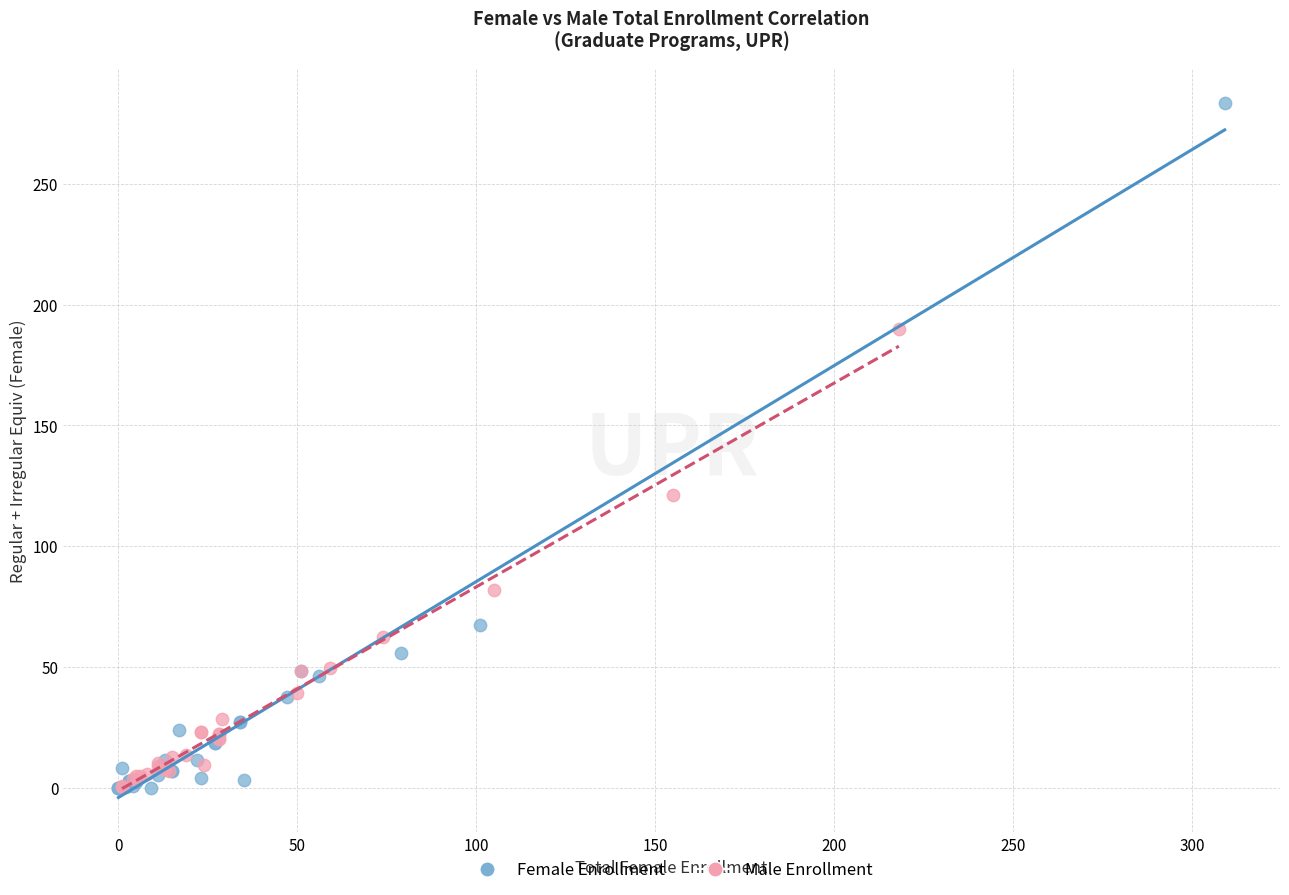

Which series reaches the maximum Y coordinate?

Female Enrollment